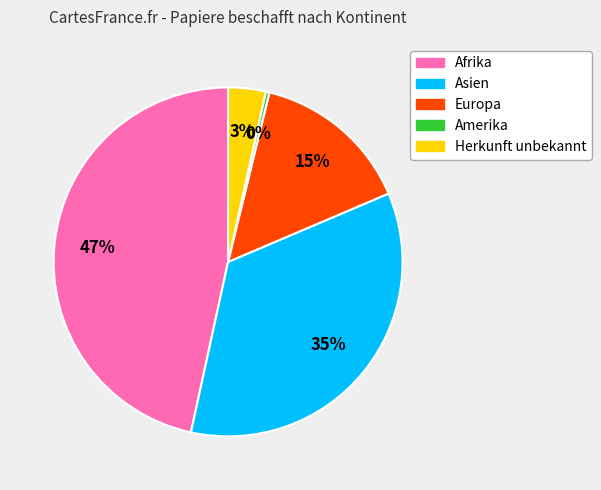

Is there any slice that represents more than half of the pie?

No